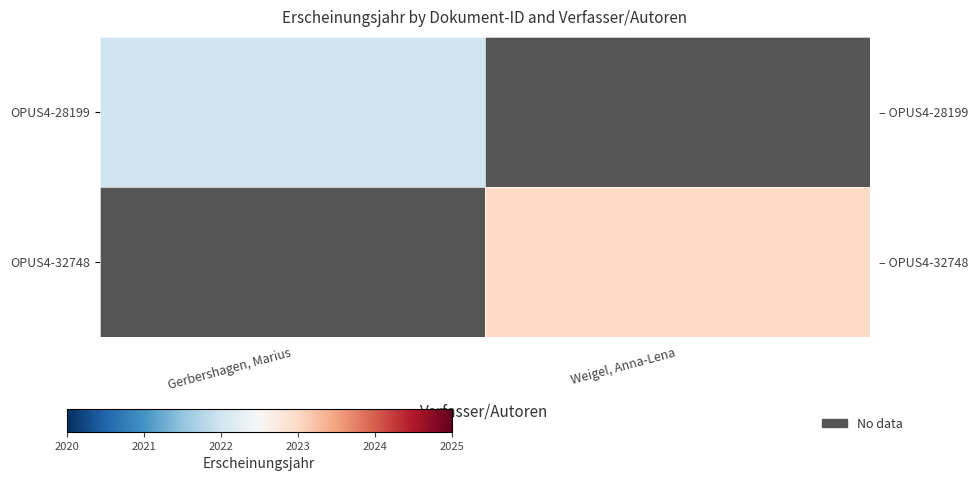

Rank the series by their maximum value, from lowest to highest.

OPUS4-28199, OPUS4-32748